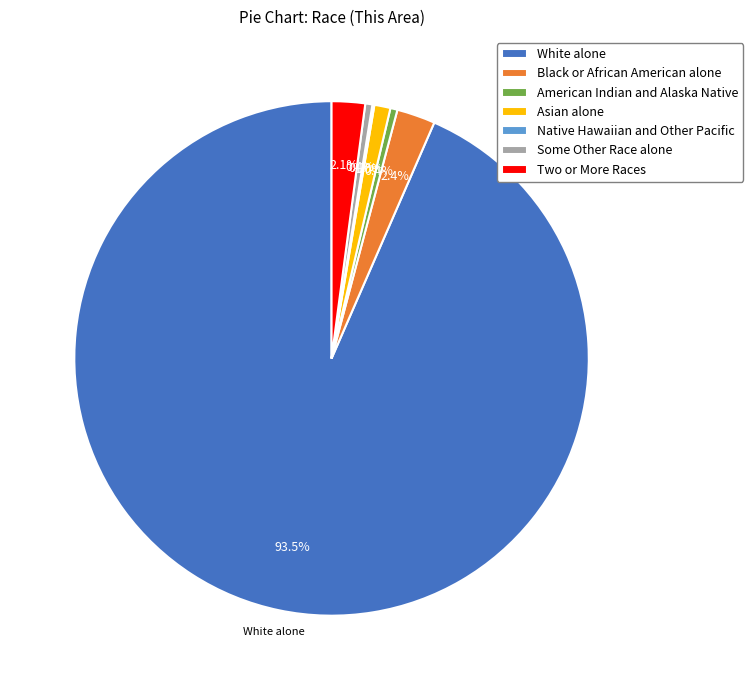

Combined, what portion of the pie is Asian alone and Black or African American alone?

3.4%